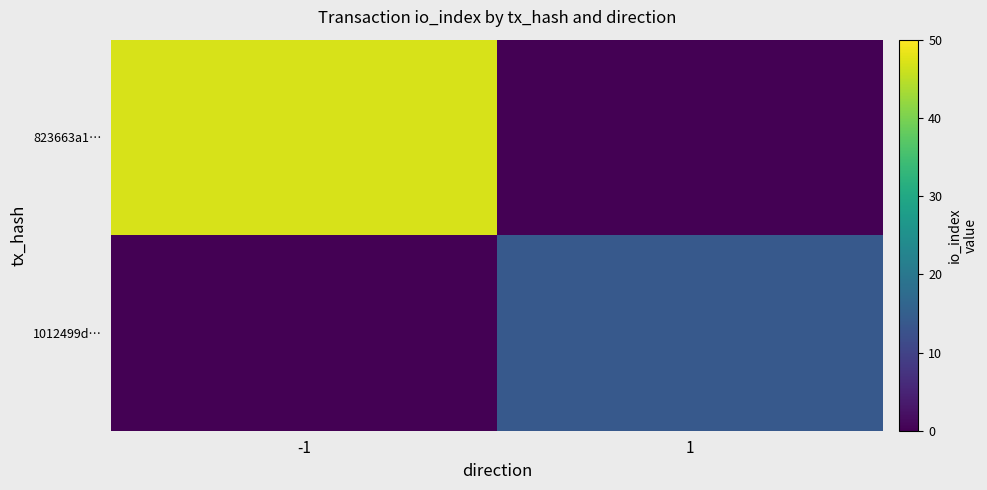

Which label corresponds to the smallest value in the chart?

1